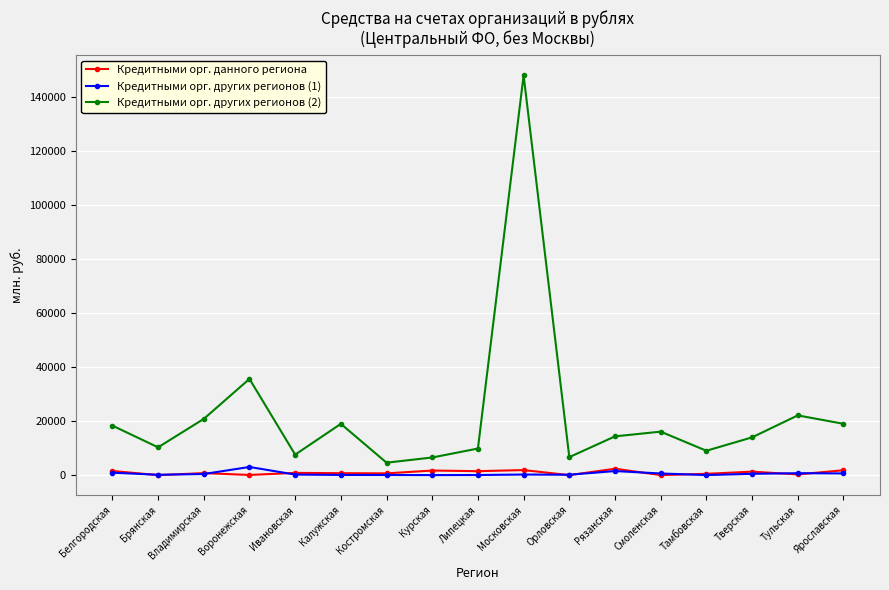

Which series has the largest range (max minus min)?

Кредитными орг. других регионов (2)